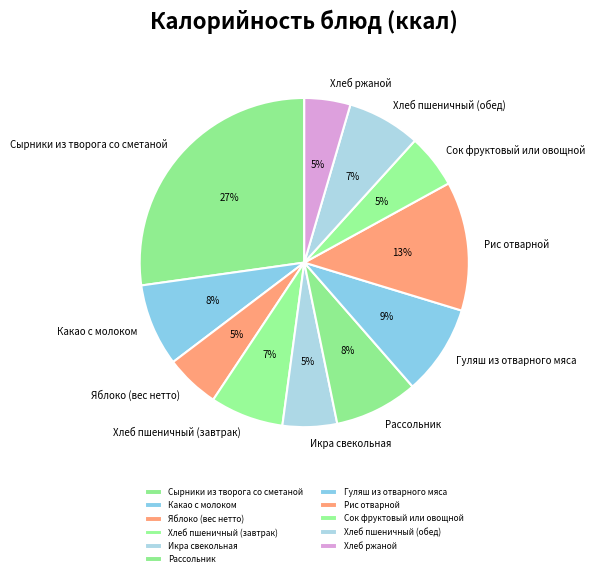

What percentage is the Хлеб ржаной slice, to the nearest percent?

5%